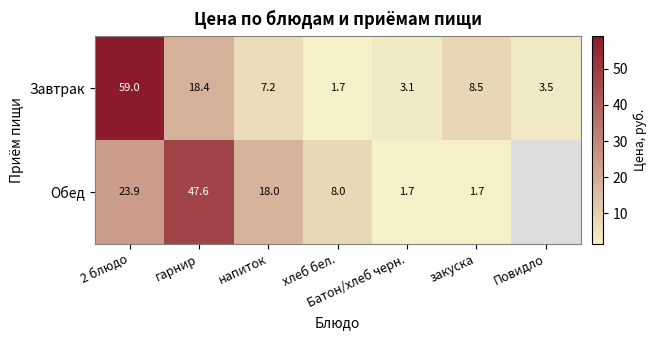

What is the difference between the maximum and second lowest values in the Завтрак series?

55.9